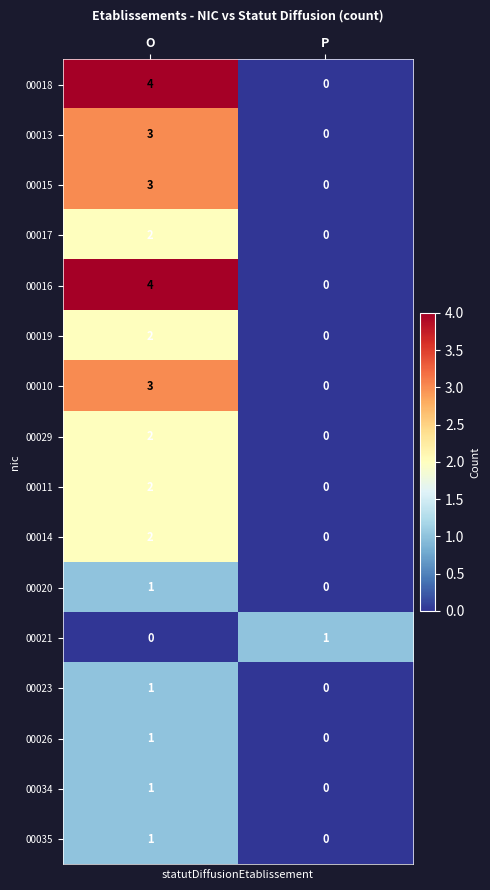

The 00014 series shows -1 at P. True or false?

False